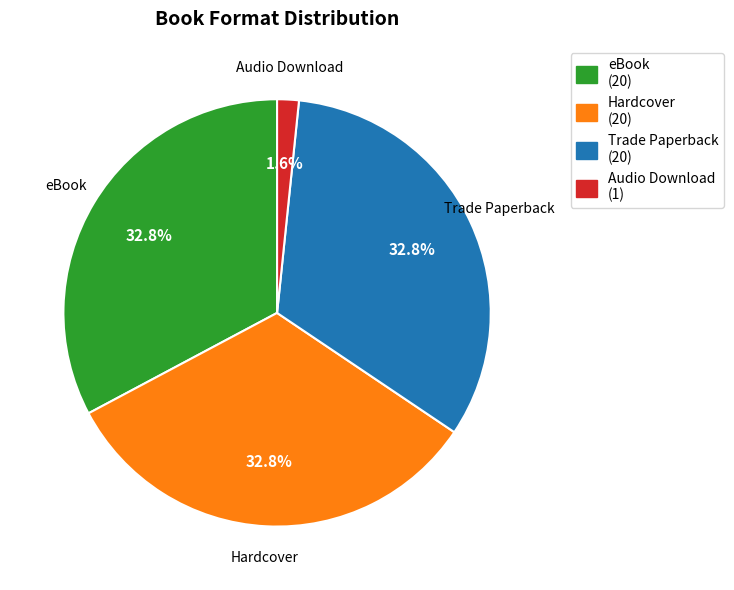

True or false: Trade Paperback accounts for 27% of the total.

False